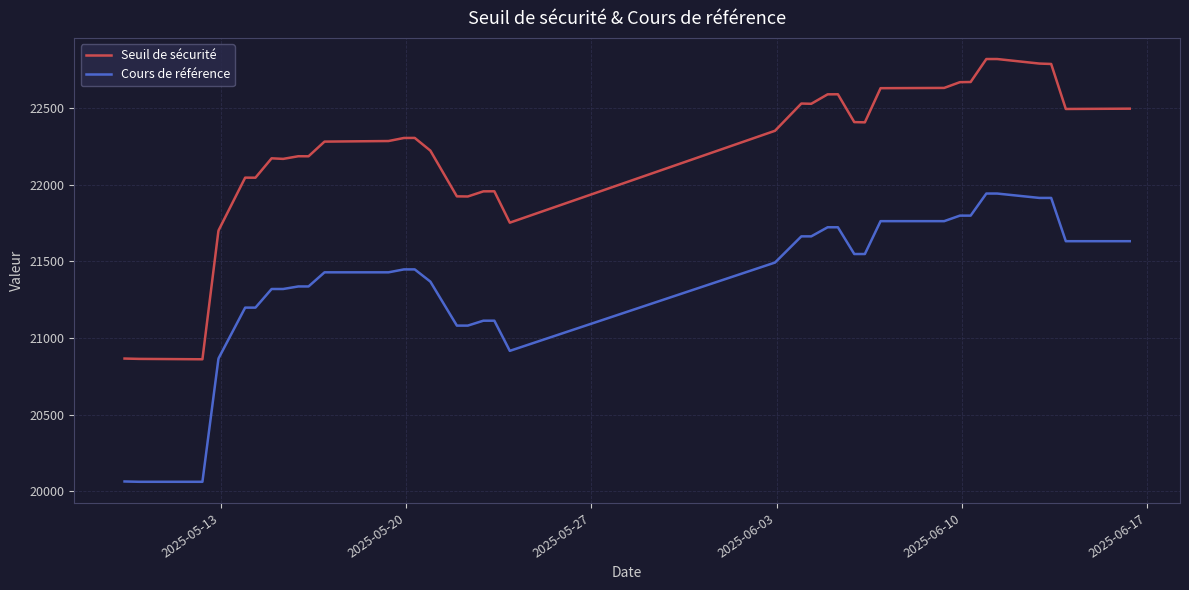

How many lines are shown in the chart?

2